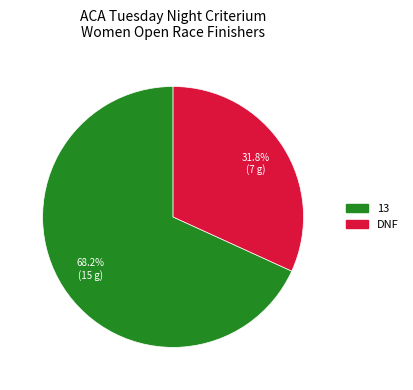

To the nearest percent, what is the combined percentage of 13 and DNF?

100%